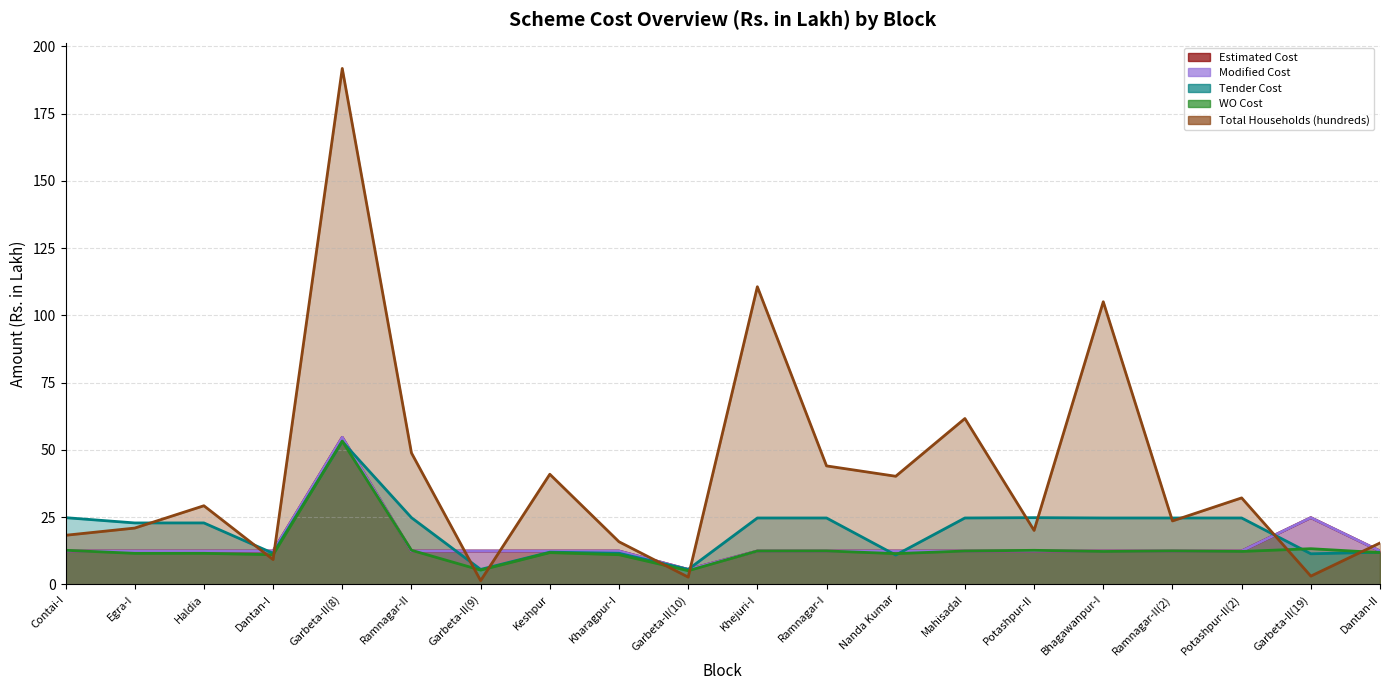

What is the difference between the Tender Cost values at Dantan-I and Egra-I?

11.3